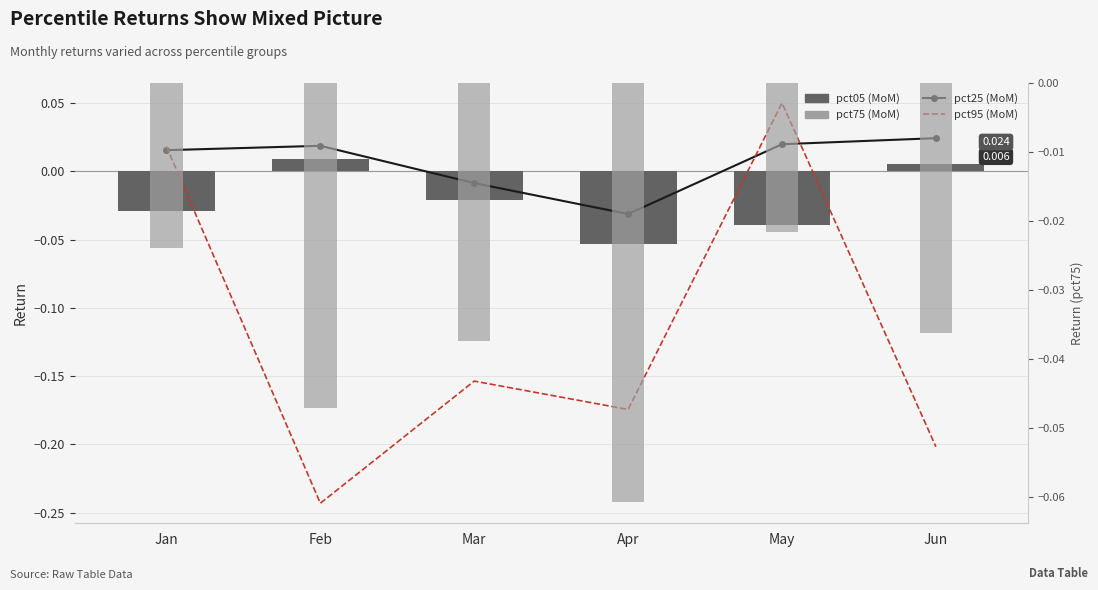

What is the difference between the maximum and minimum values in the pct95 (MoM) series?

0.3